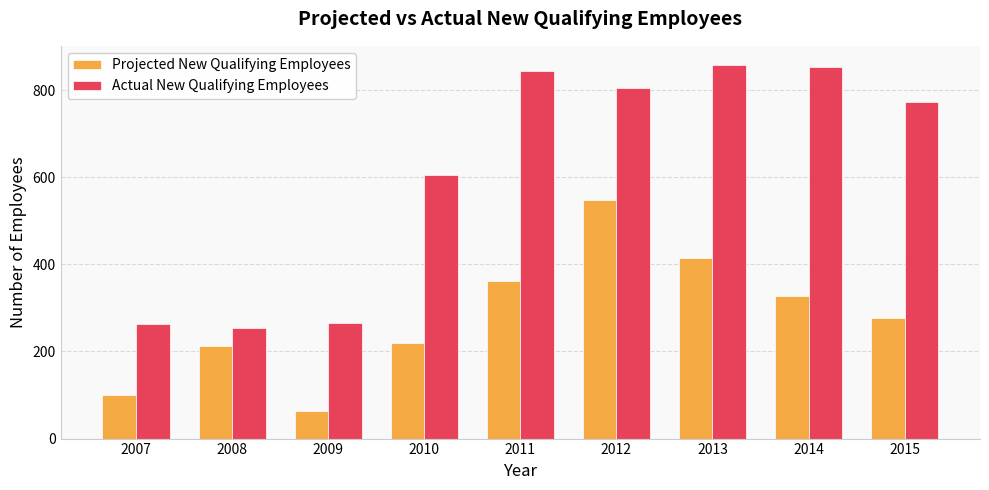

What is the minimum value shown in the chart?

64